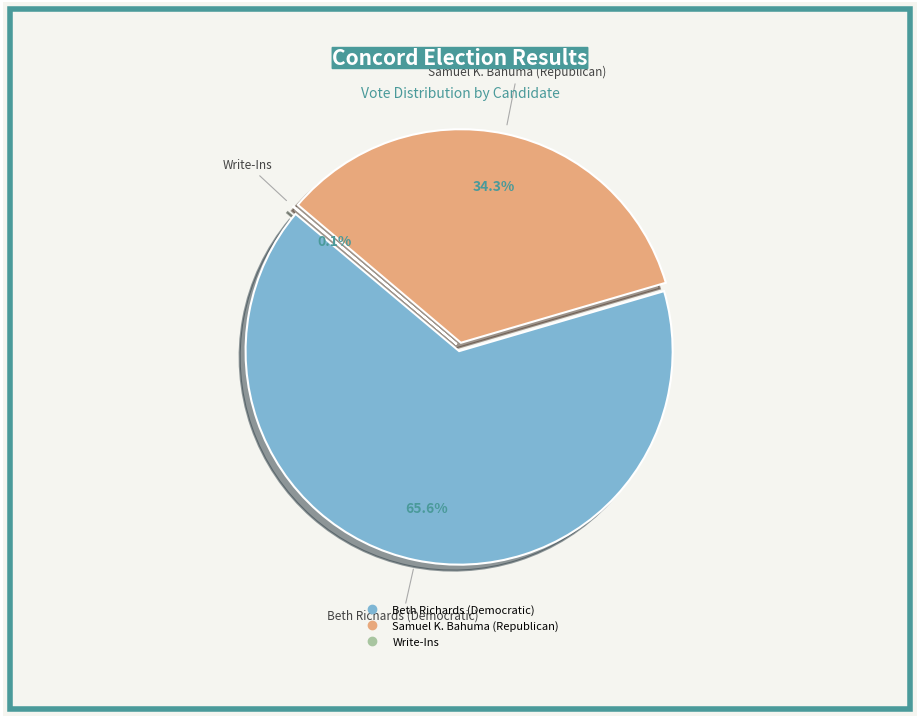

Between Write-Ins and Samuel K. Bahuma (Republican), which is larger?

Samuel K. Bahuma (Republican)